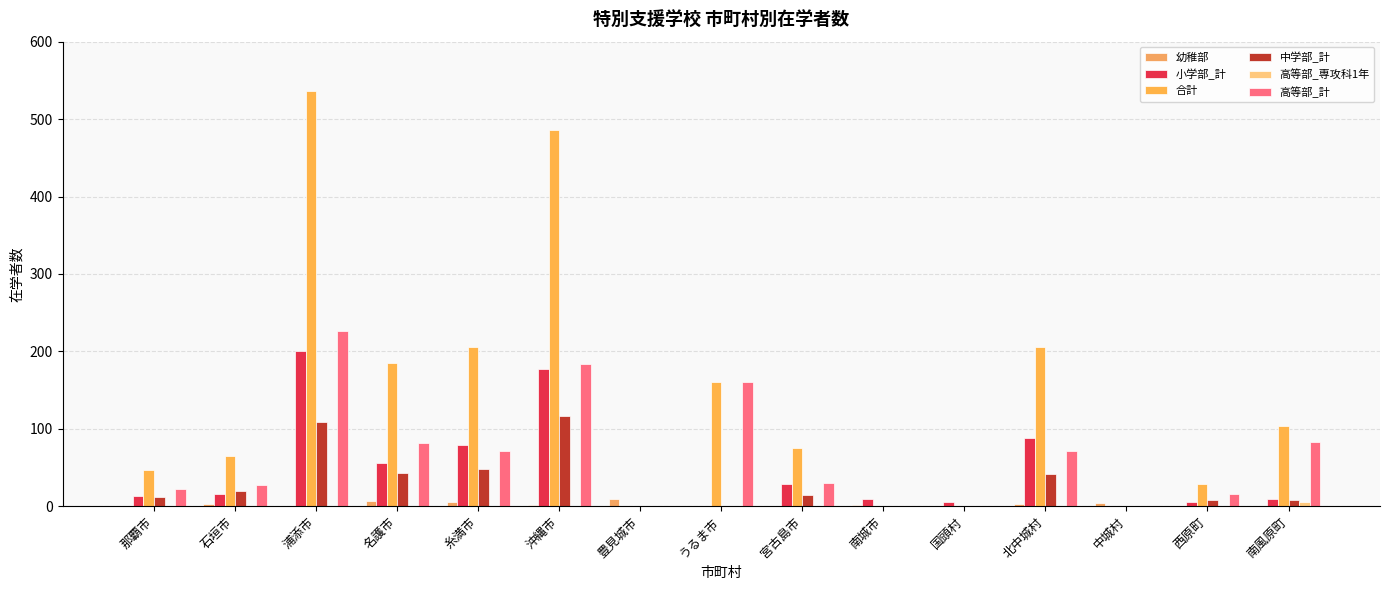

Count the number of categories in the chart.

15